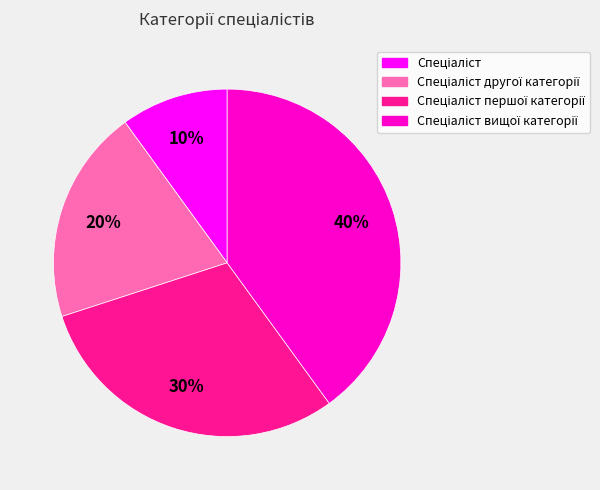

Is there any slice that represents more than half of the pie?

No